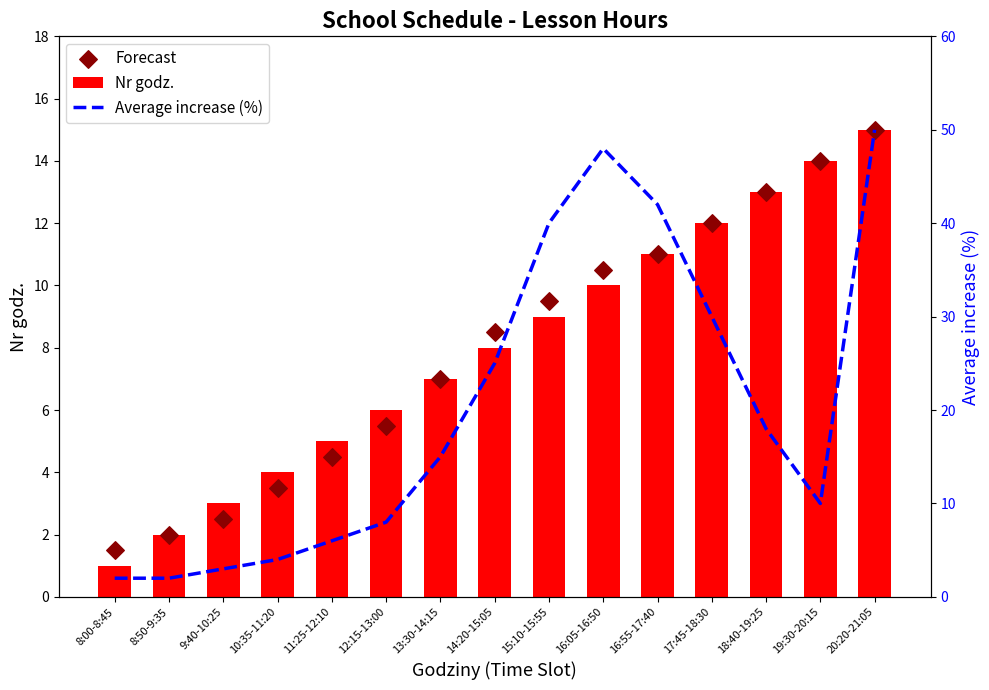

At which category is the sum across all series the highest?

20:20-21:05